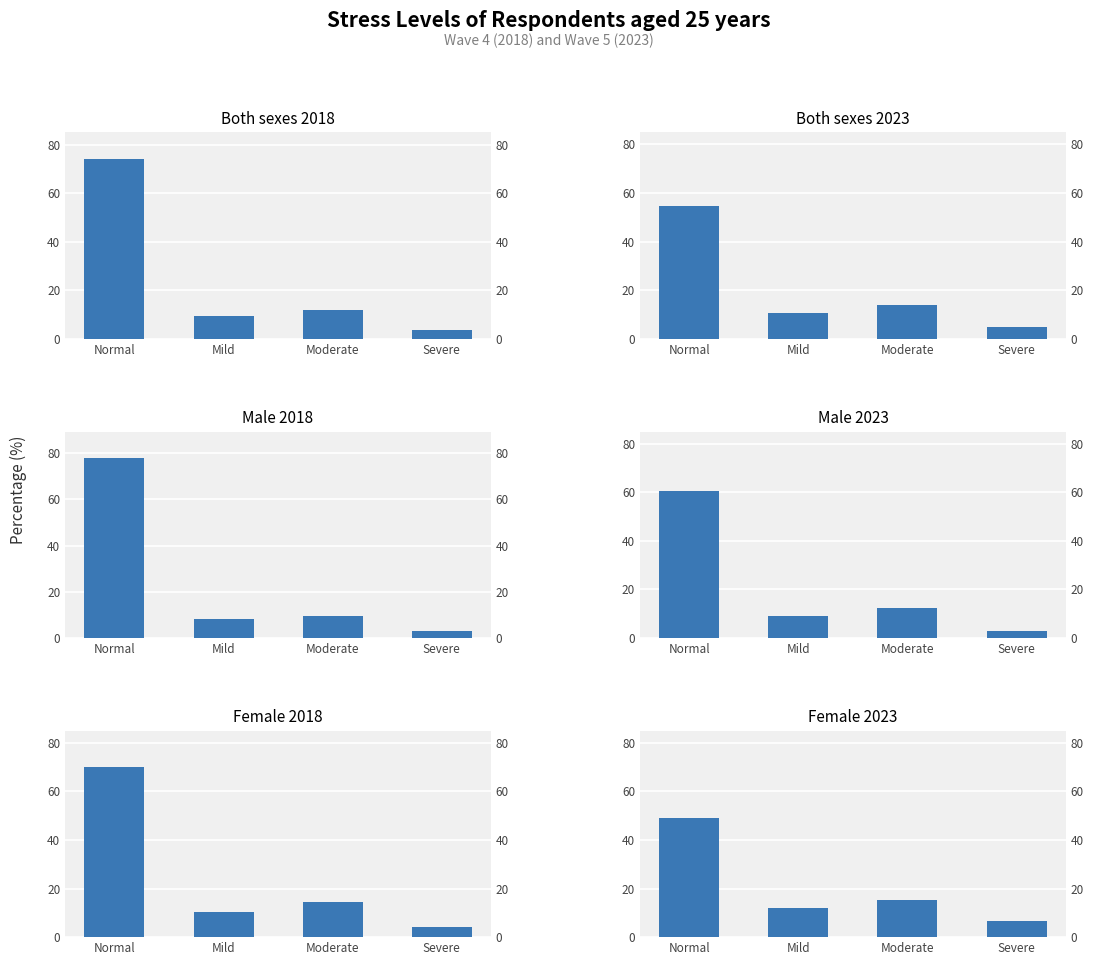

Which category has the lowest value in the Female 2023 series?

Severe